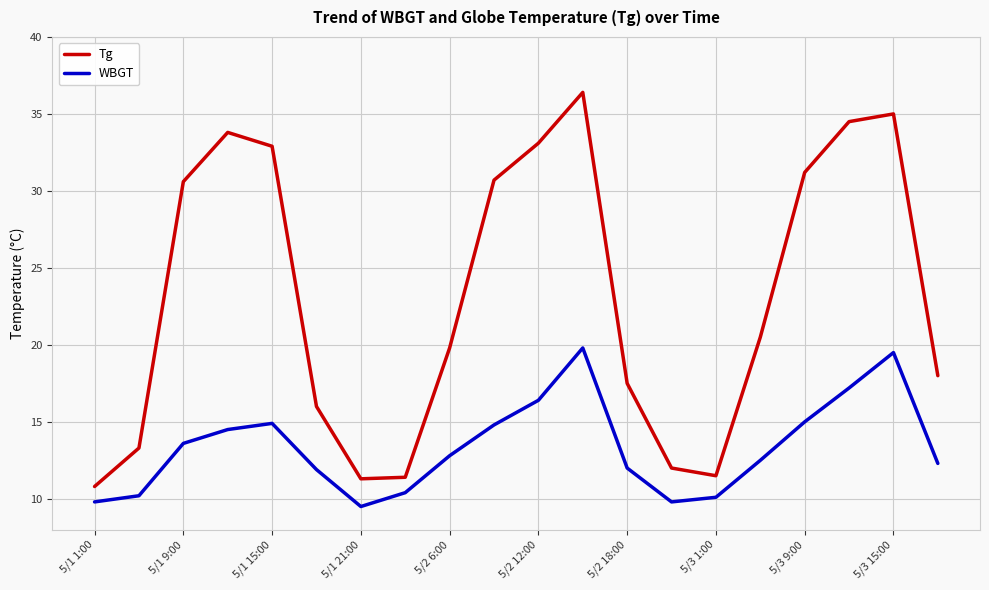

What is the minimum value shown in the chart?

9.5